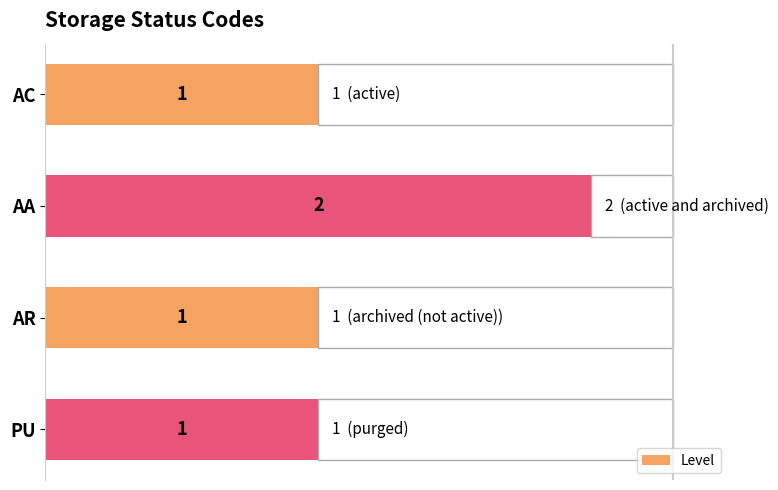

What is the minimum value shown in the chart?

1